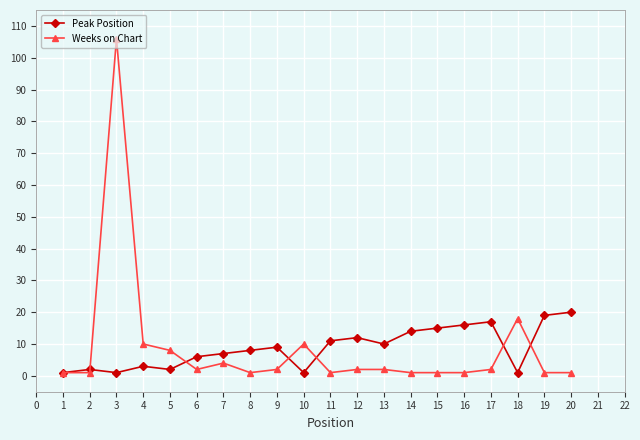

What are all the series names shown in the legend?

Peak Position, Weeks on Chart